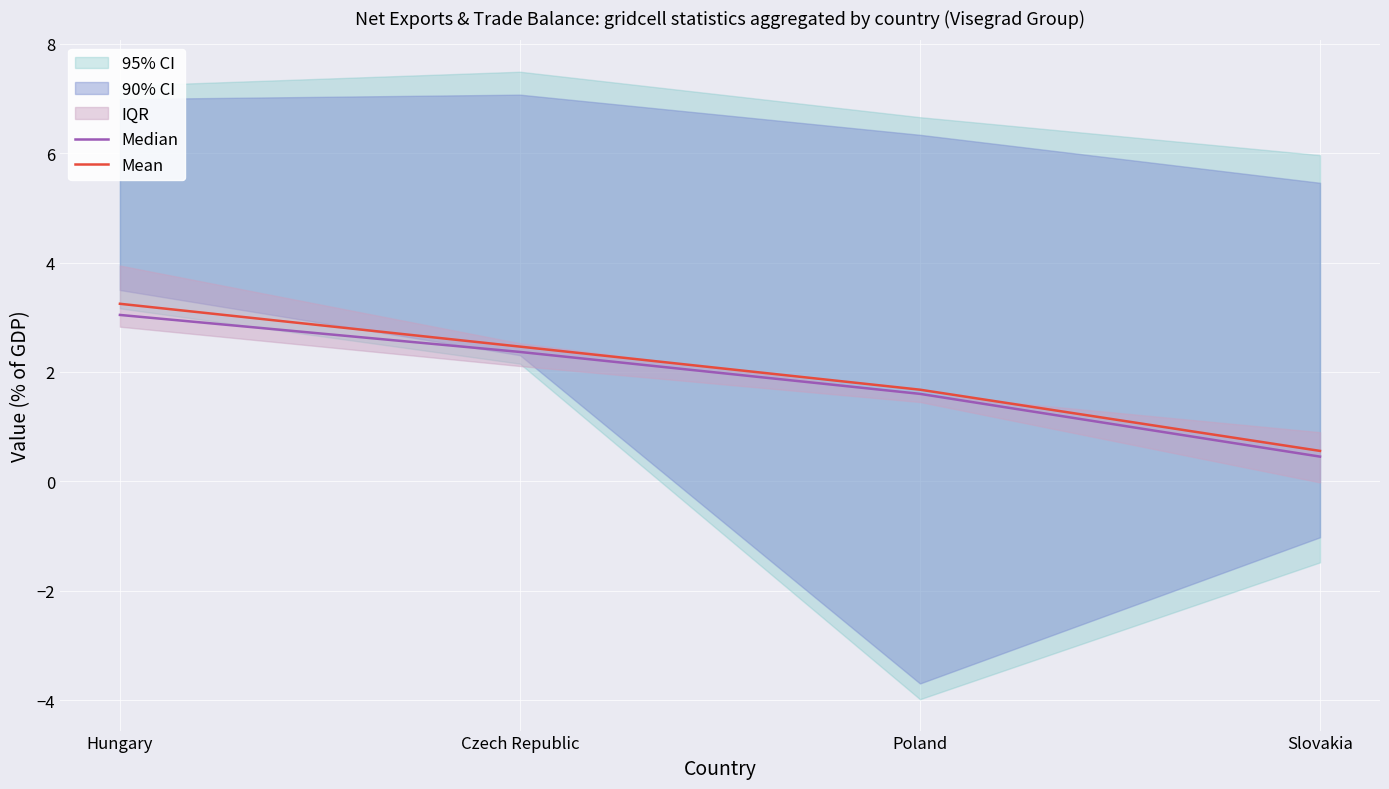

Rank the series by their average value, from lowest to highest.

Median, Mean